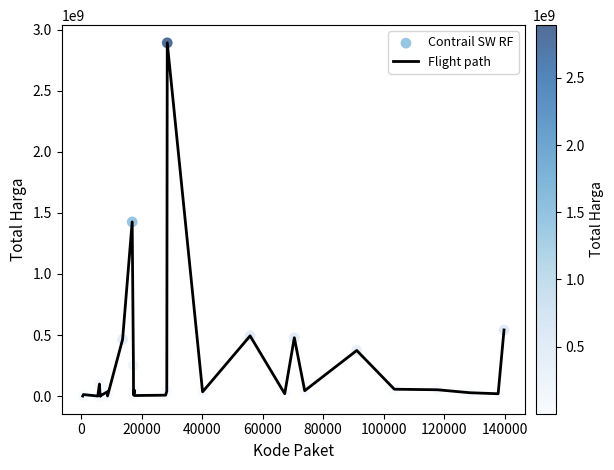

What is the maximum value shown in the chart?

2892122000